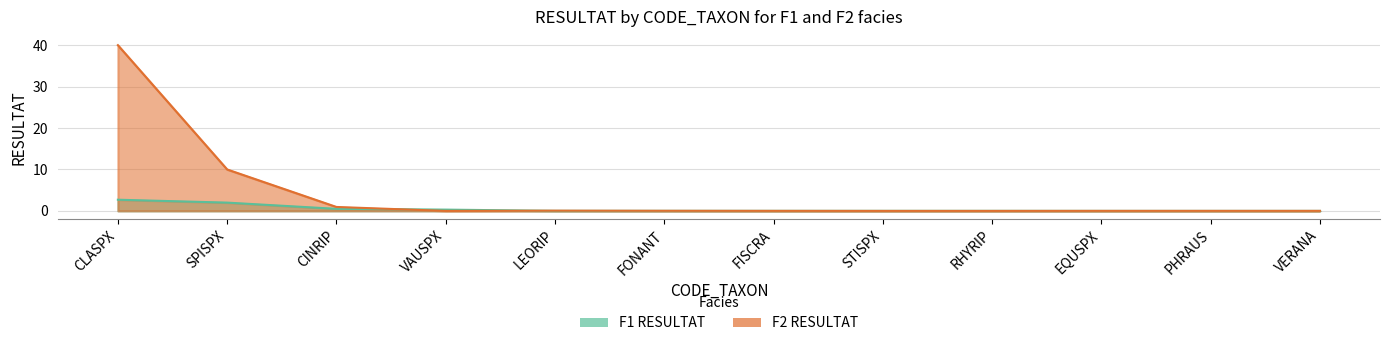

What is the maximum value for F2 RESULTAT?

40.0